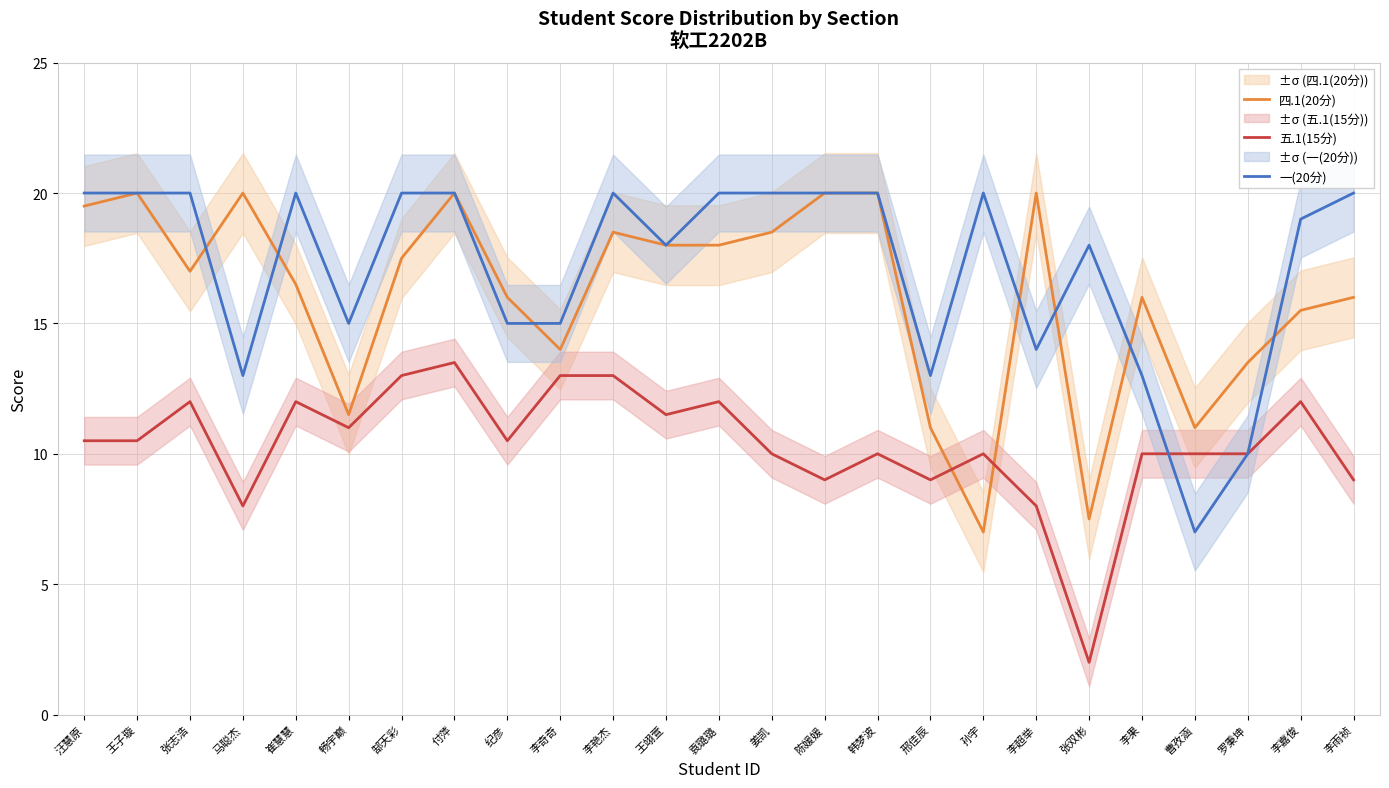

True or false: 五.1(15分) has more than 0 interior local peaks.

True